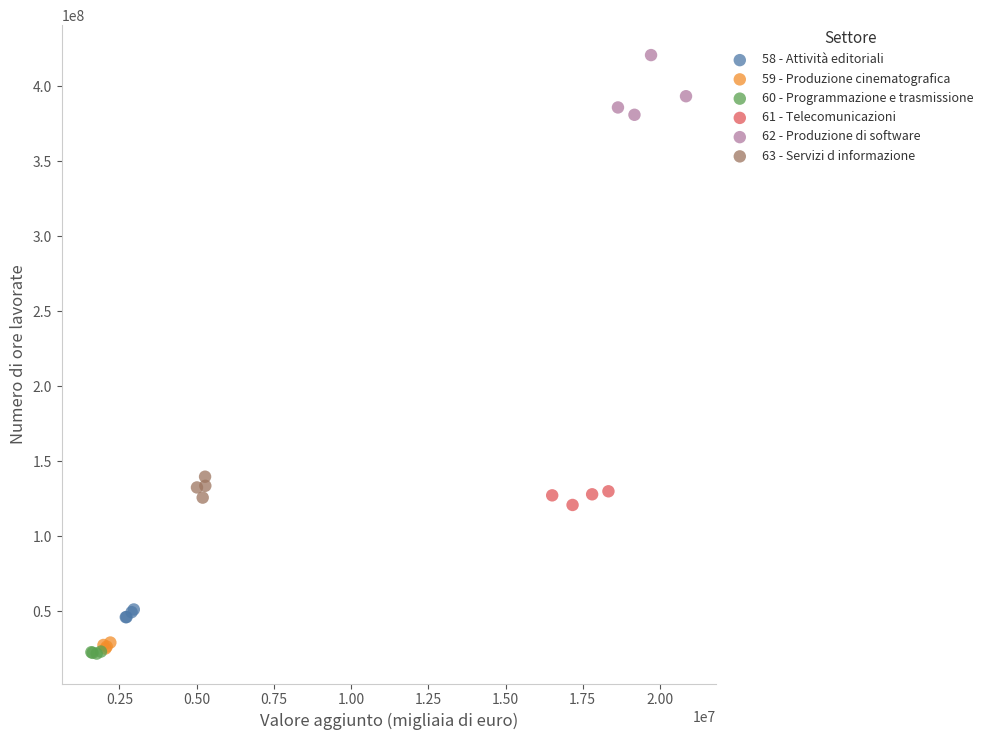

What are all the series names shown in the legend?

58 - Attività editoriali, 59 - Produzione cinematografica, 60 - Programmazione e trasmissione, 61 - Telecomunicazioni, 62 - Produzione di software, 63 - Servizi d informazione